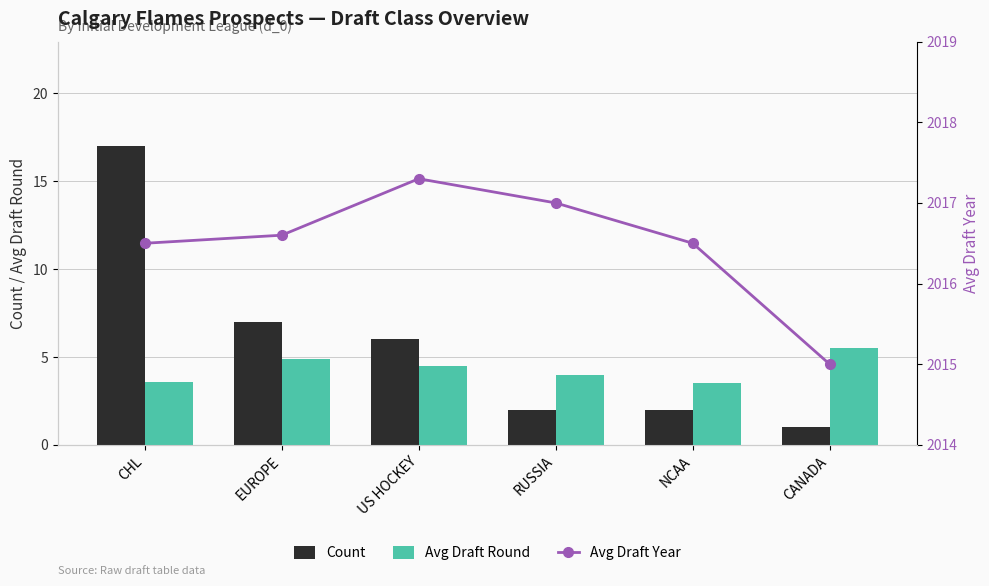

Between NCAA and EUROPE, which is larger?

EUROPE